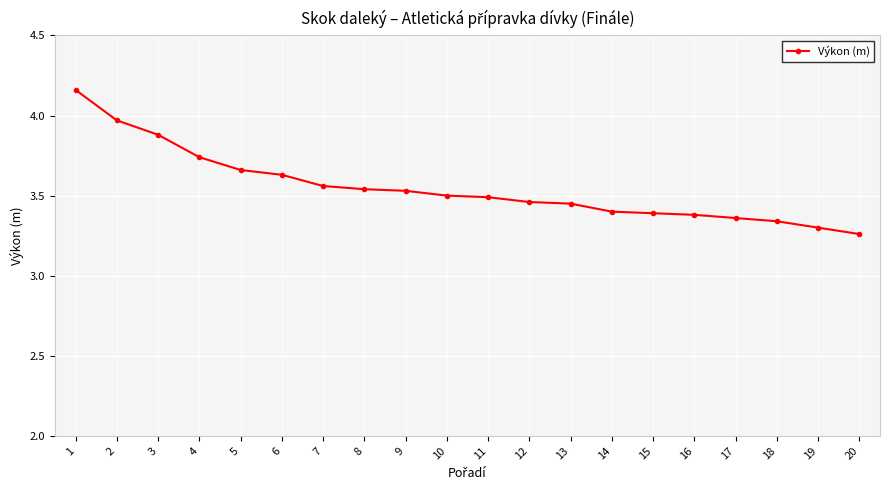

The value at 11 is 3.5. True or false?

True